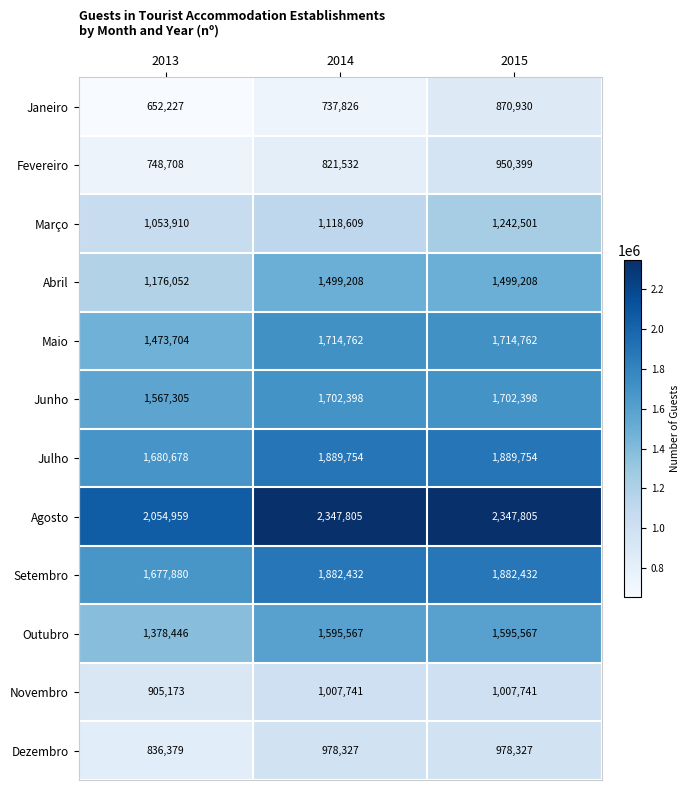

Which series has the largest total across all categories?

Agosto